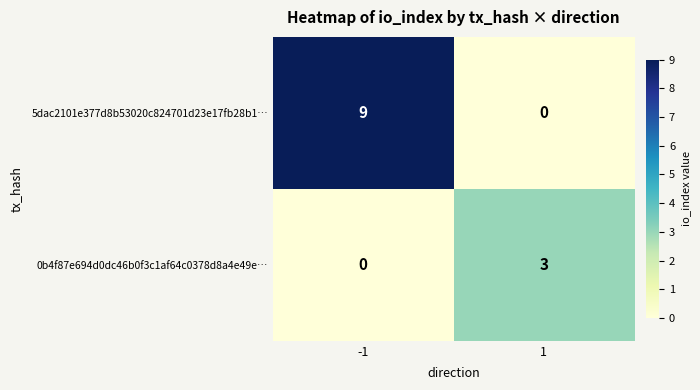

At which category is the sum across all series the highest?

-1